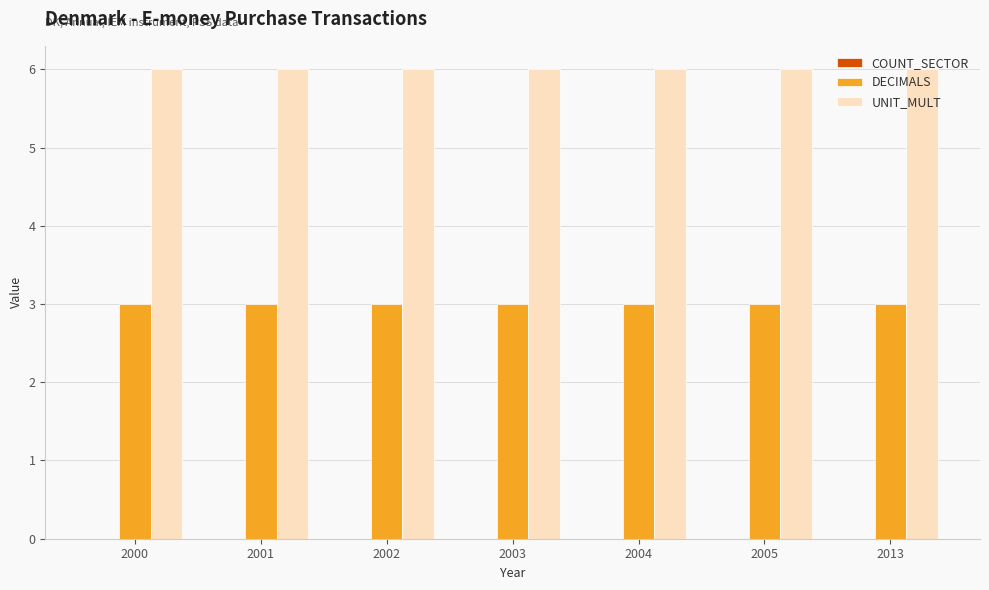

How many groups of bars are there?

7